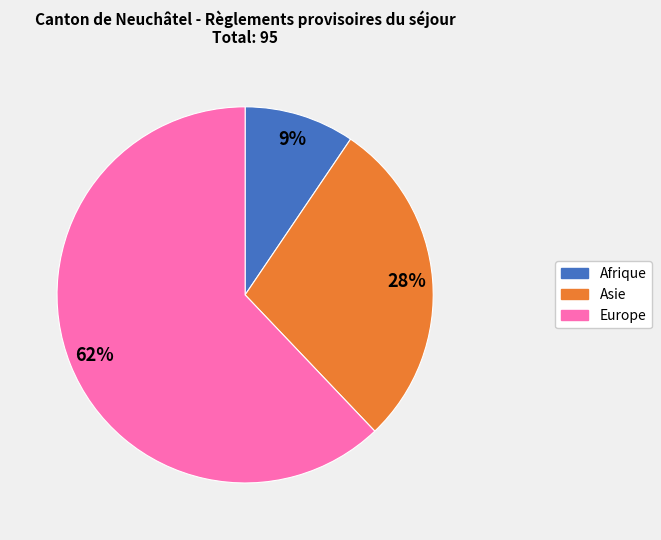

Rank the categories by value from lowest to highest.

Afrique, Asie, Europe